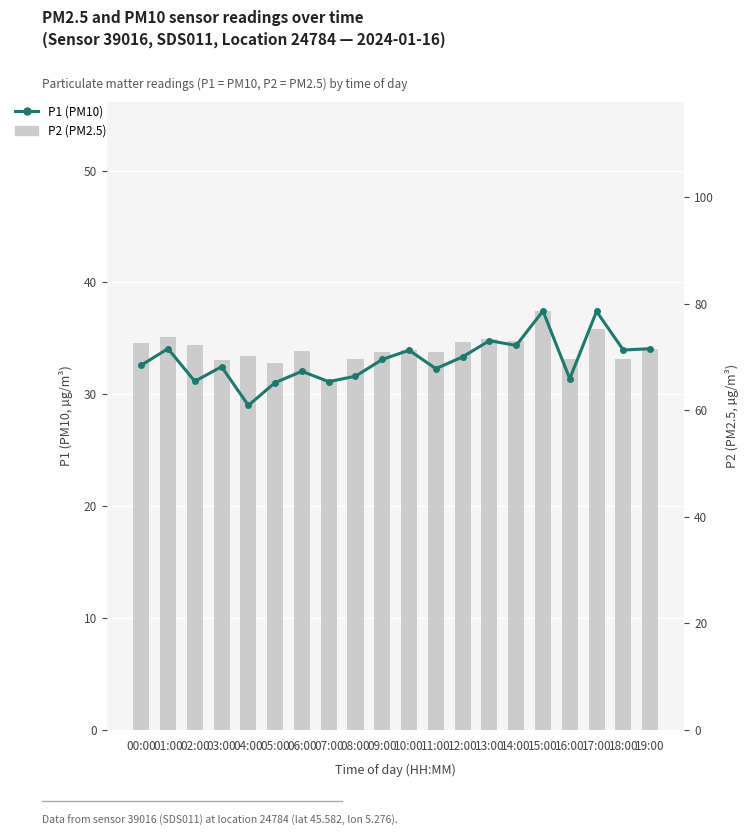

Rank the categories by P2 (PM2.5) value from highest to lowest.

15:00, 17:00, 01:00, 13:00, 14:00, 12:00, 00:00, 02:00, 19:00, 10:00, 06:00, 11:00, 09:00, 04:00, 18:00, 08:00, 16:00, 03:00, 05:00, 07:00